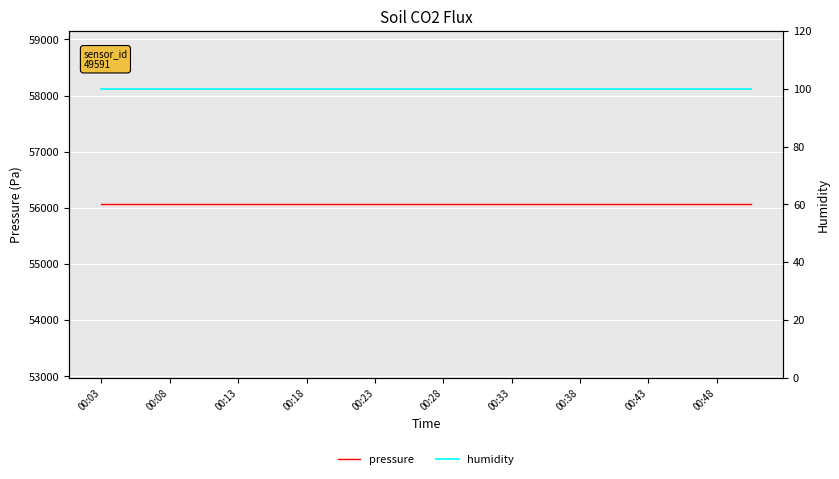

True or false: humidity and pressure intersect in this chart.

False